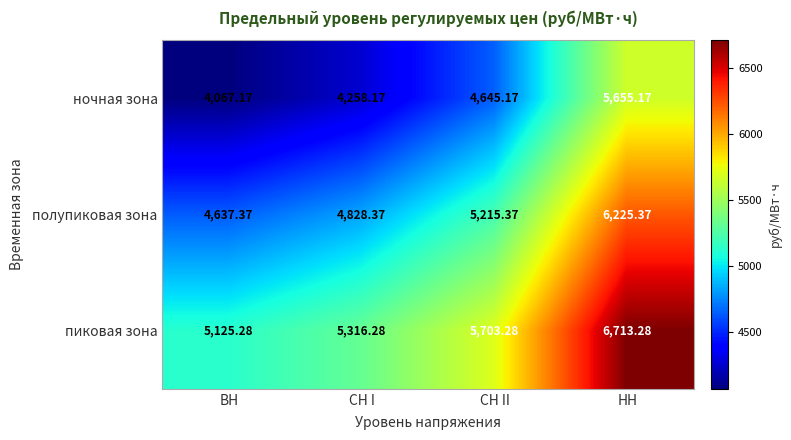

What is the difference between the highest and lowest values at ВН?

1058.1